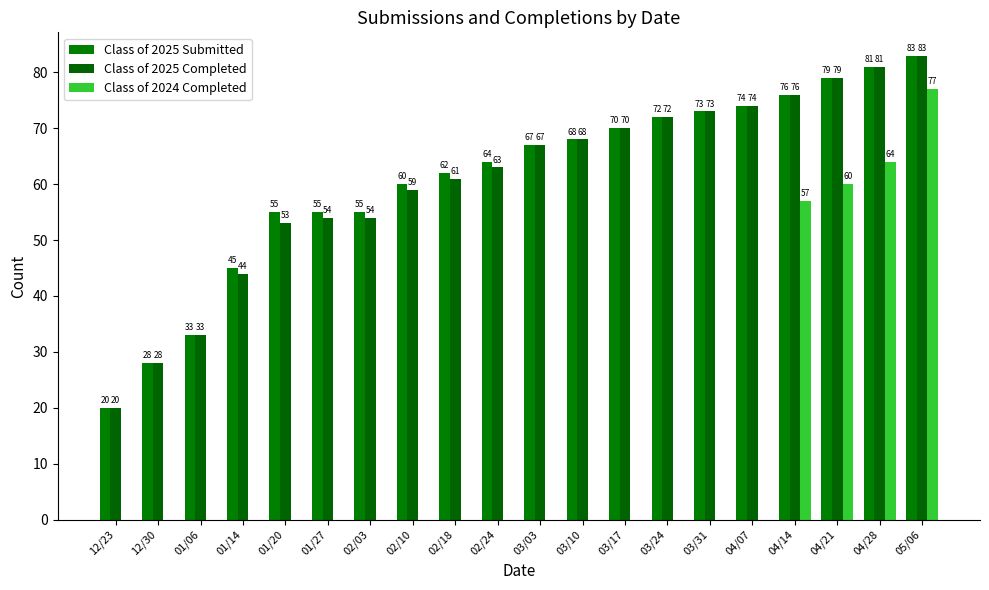

How many values in the Class of 2024 Completed series exceed 0?

4